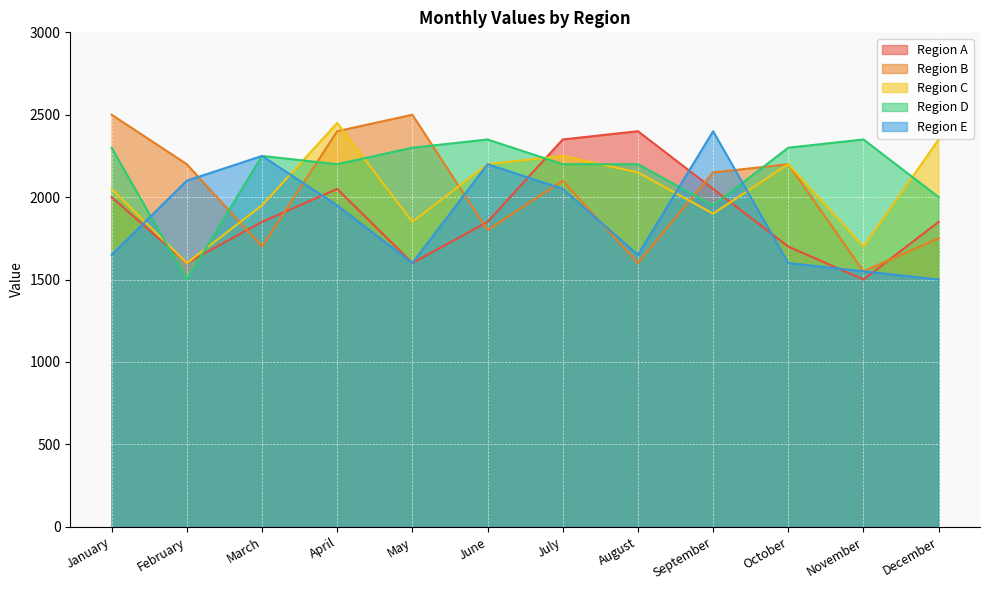

At how many categories does at least one series exceed 2466?

2